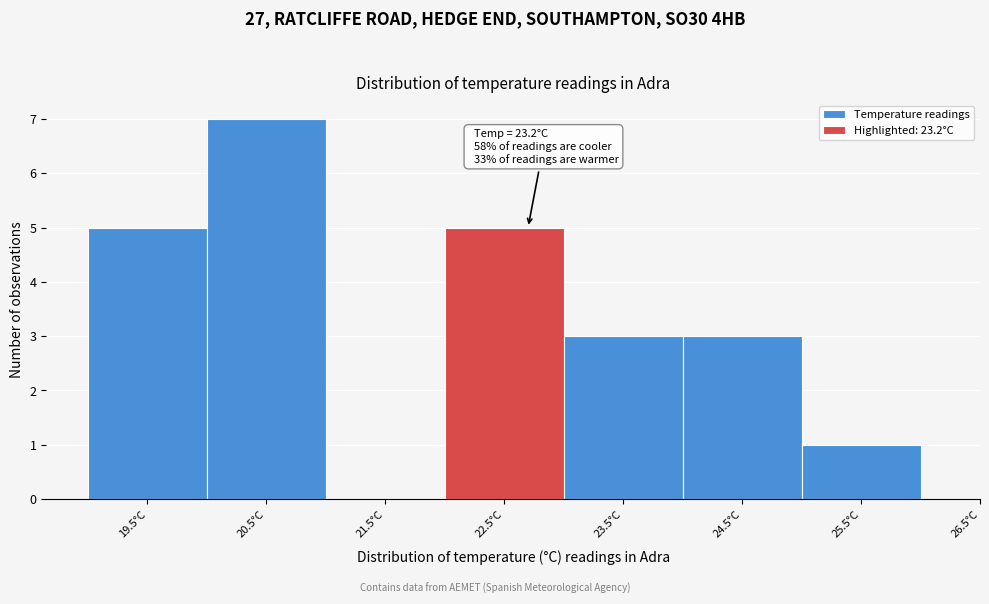

Reading left to right, transcribe all the data shown in this chart.

19.5°C=5	20.5°C=7	21.5°C=0	22.5°C=5	23.5°C=3	24.5°C=3	25.5°C=1